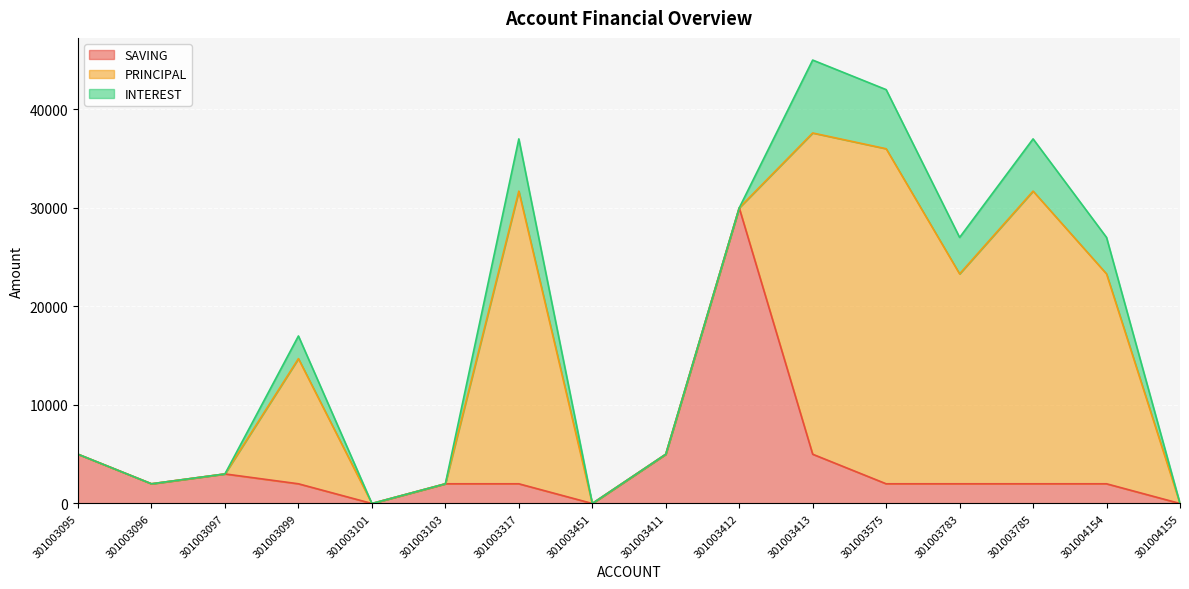

Rank the series by their maximum value, from highest to lowest.

PRINCIPAL, SAVING, INTEREST